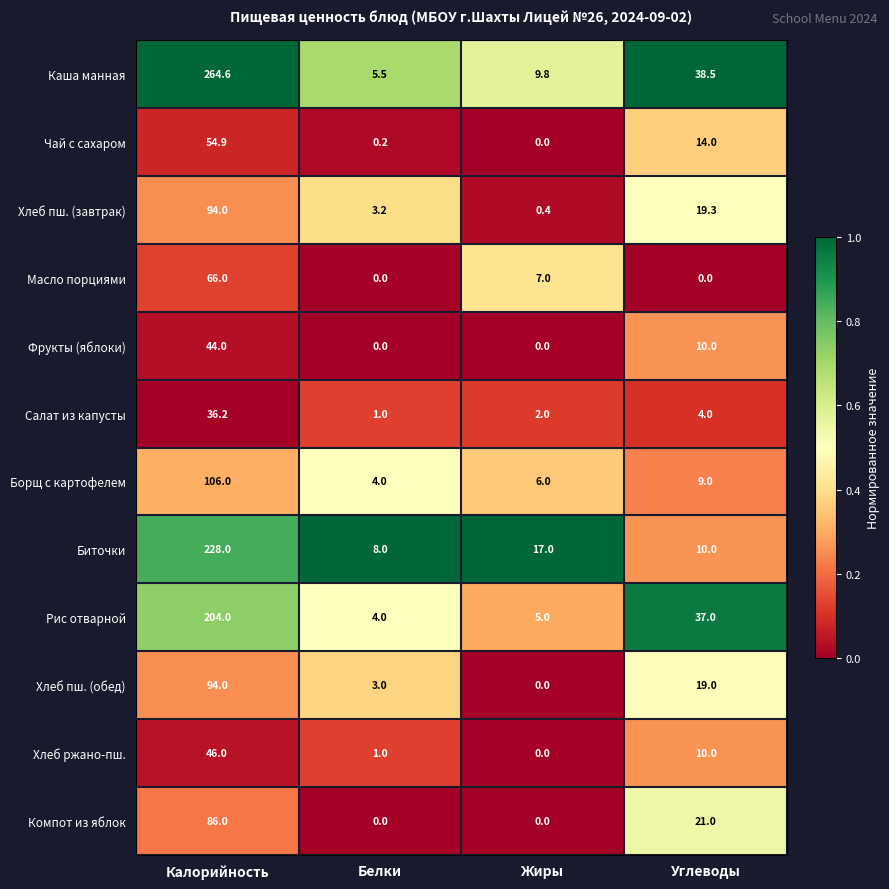

Which series has the largest range (max minus min)?

Каша манная